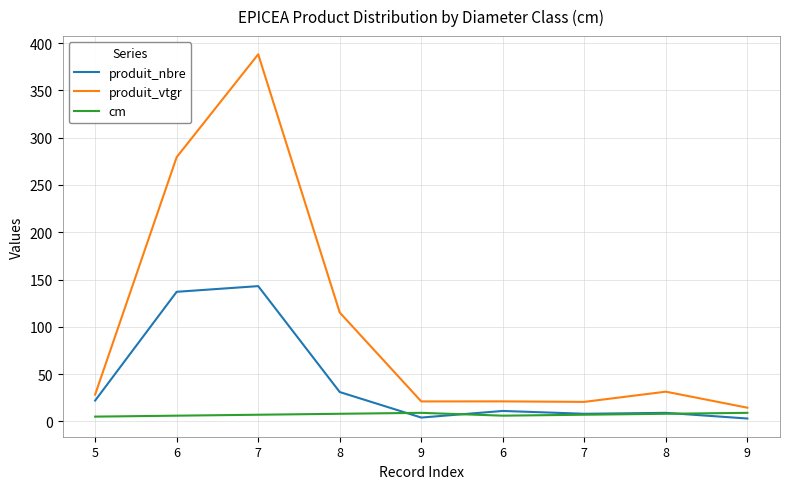

Which series changed the most between 5 and 7?

produit_nbre